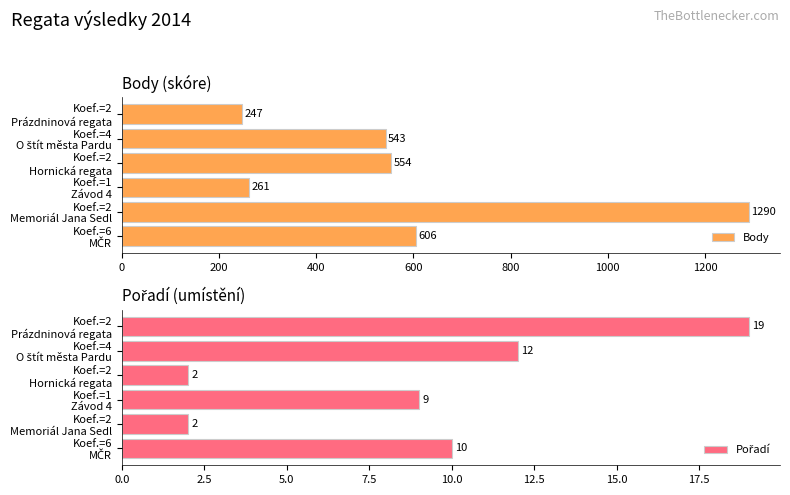

What is the average value of the Body series?

584